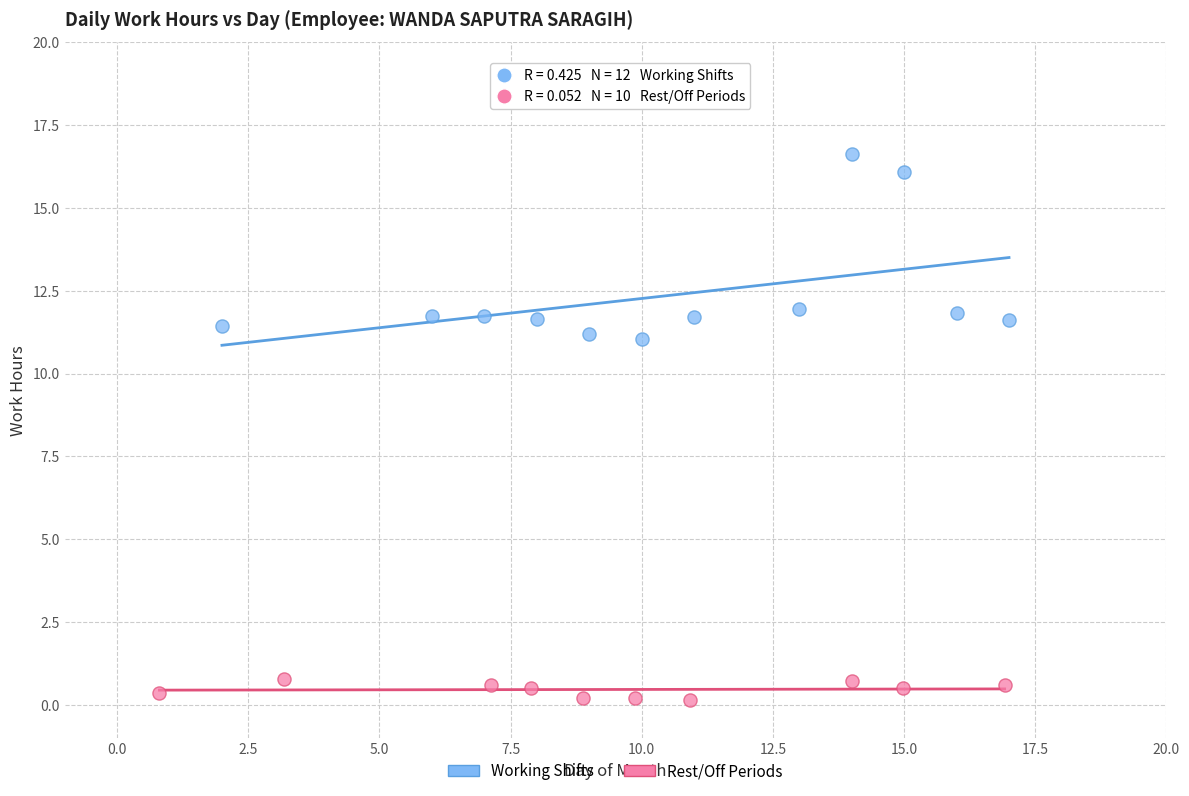

Which series has the widest spread of Y values?

Working Shifts